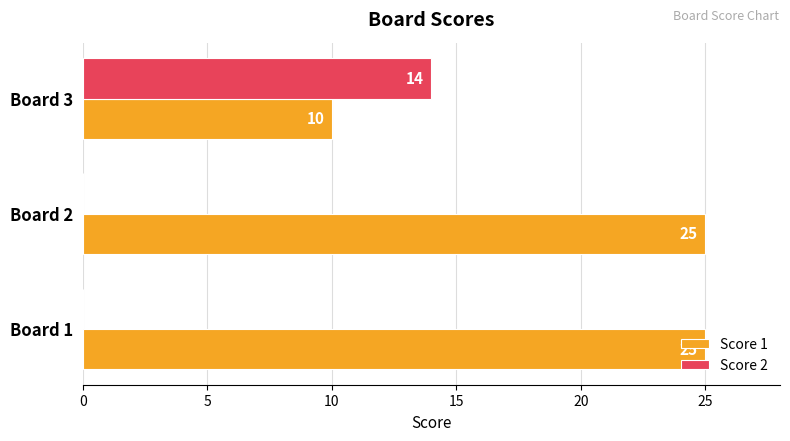

Between Board 2 and Board 3, which series saw the biggest shift?

Score 1